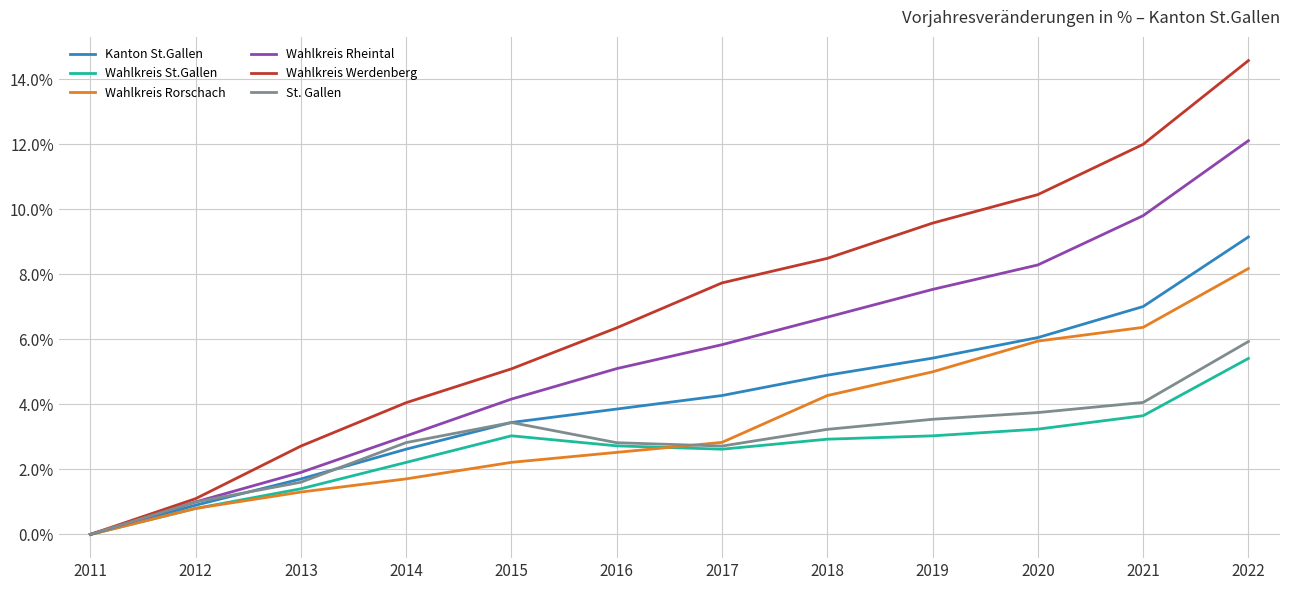

True or false: Wahlkreis Werdenberg has more than 1 interior local peaks.

False